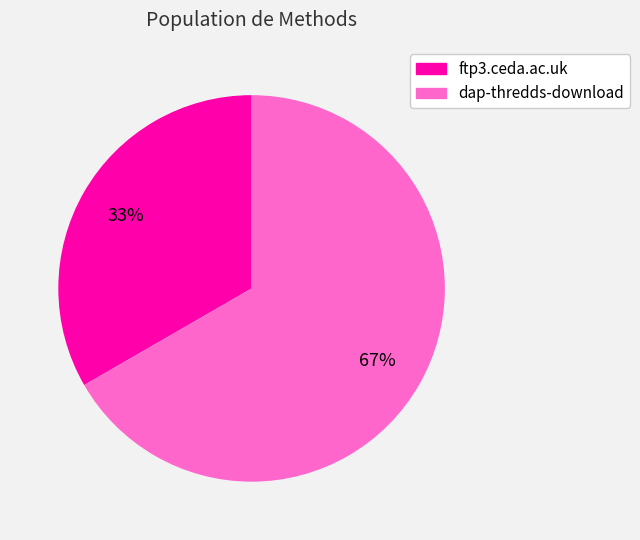

The dap-thredds-download slice represents 67% of the pie. True or false?

True